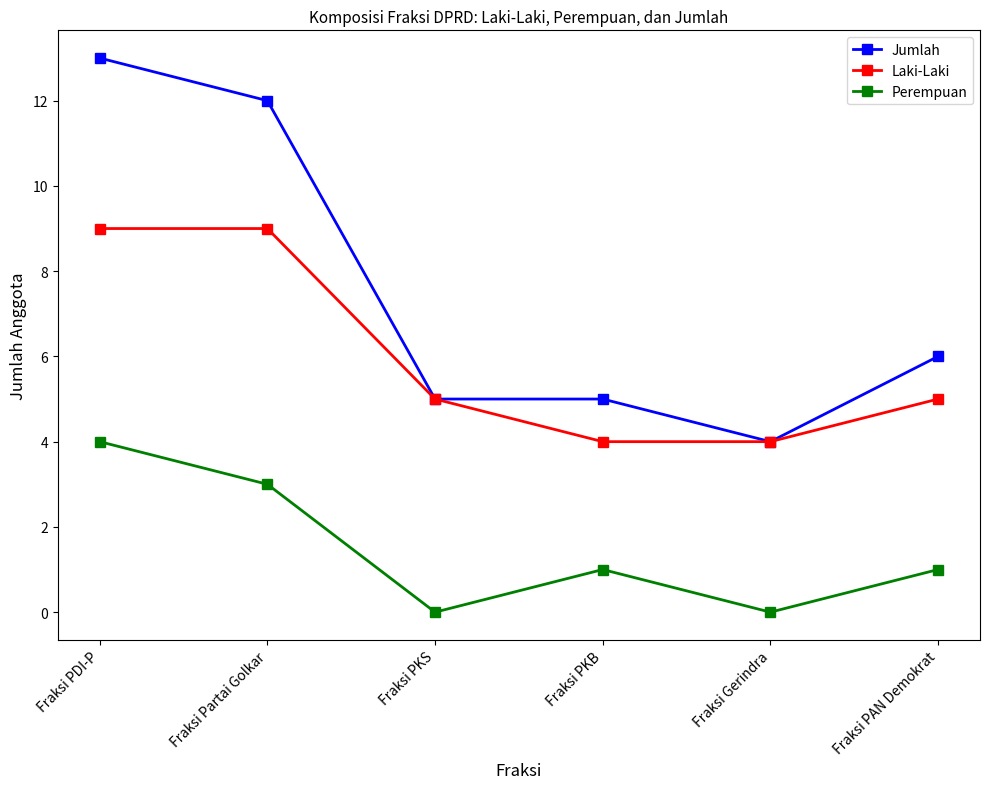

How many data points does each series have?

6